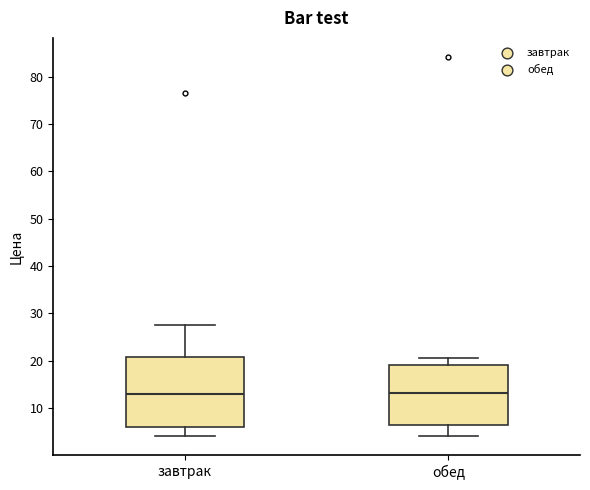

Comparing the boxes themselves (not the whiskers), which one is the tallest?

завтрак